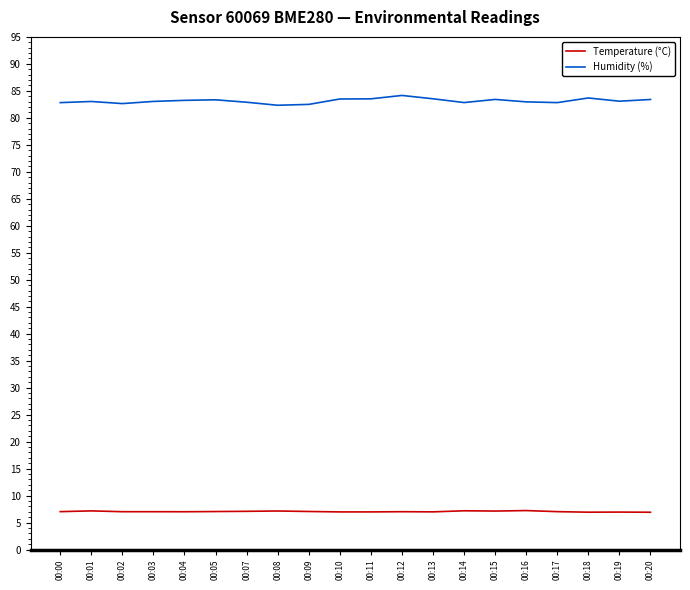

What is the highest value of the Temperature (°C) series?

7.2